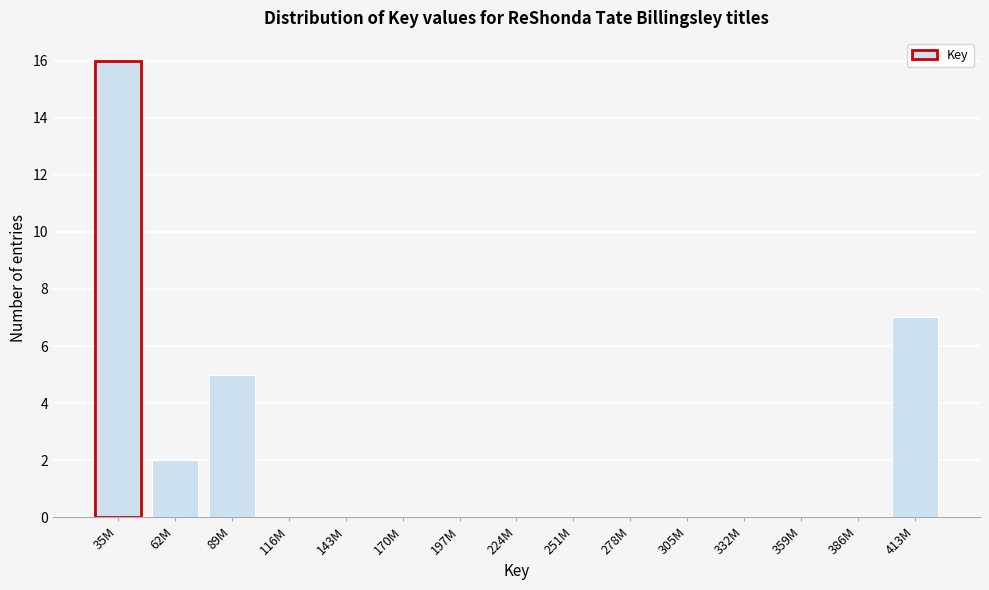

Reading left to right, list all the values displayed in this chart.

35M=16	62M=2	89M=5	116M=0	143M=0	170M=0	197M=0	224M=0	251M=0	278M=0	305M=0	332M=0	359M=0	386M=0	413M=7